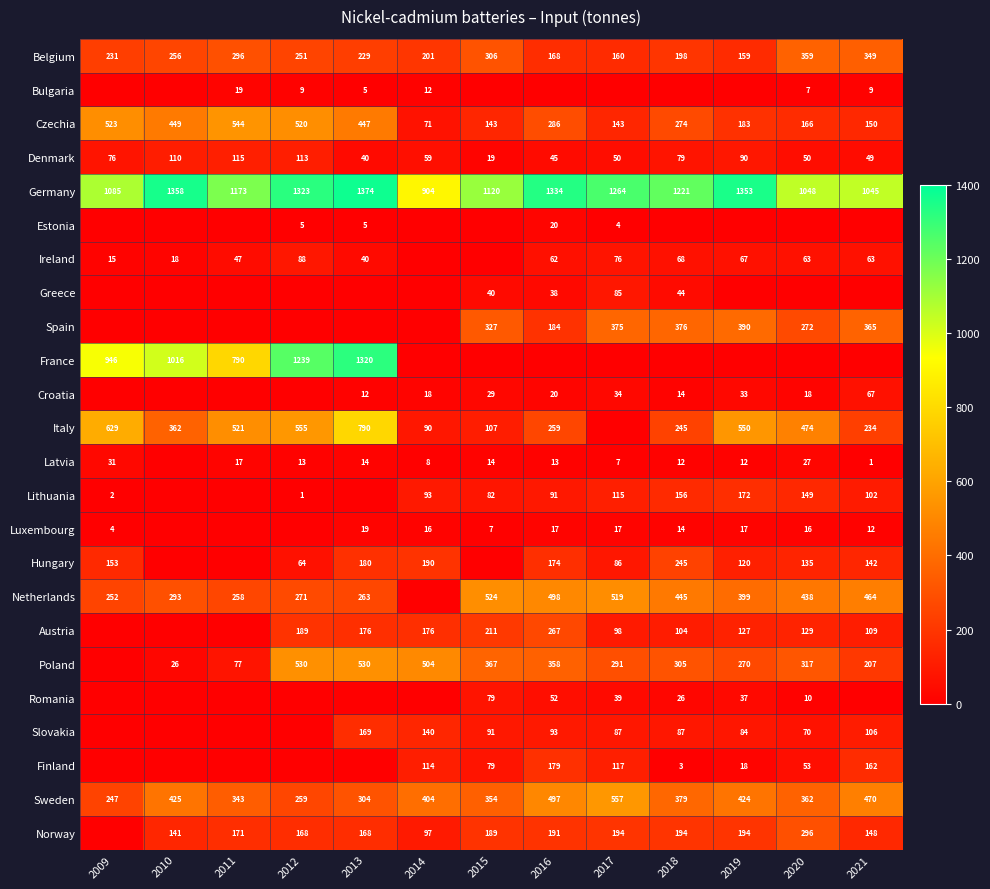

At which category does the chart reach its minimum across all series?

2009